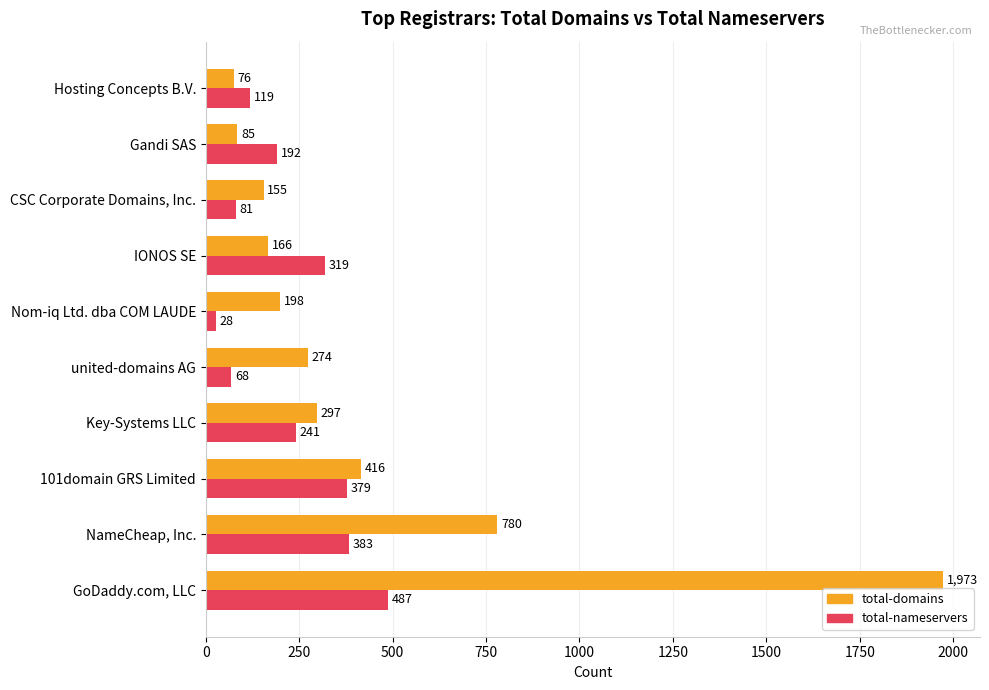

Which series has the largest total across all categories?

total-domains